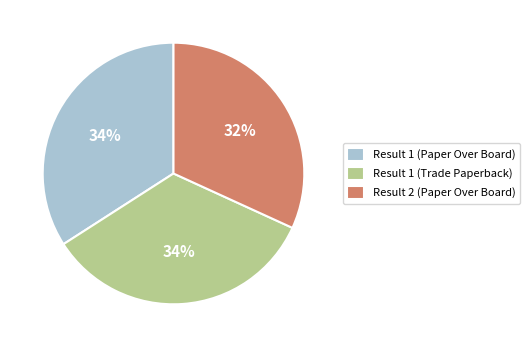

Which slice is the smallest?

Result 2 (Paper Over Board)